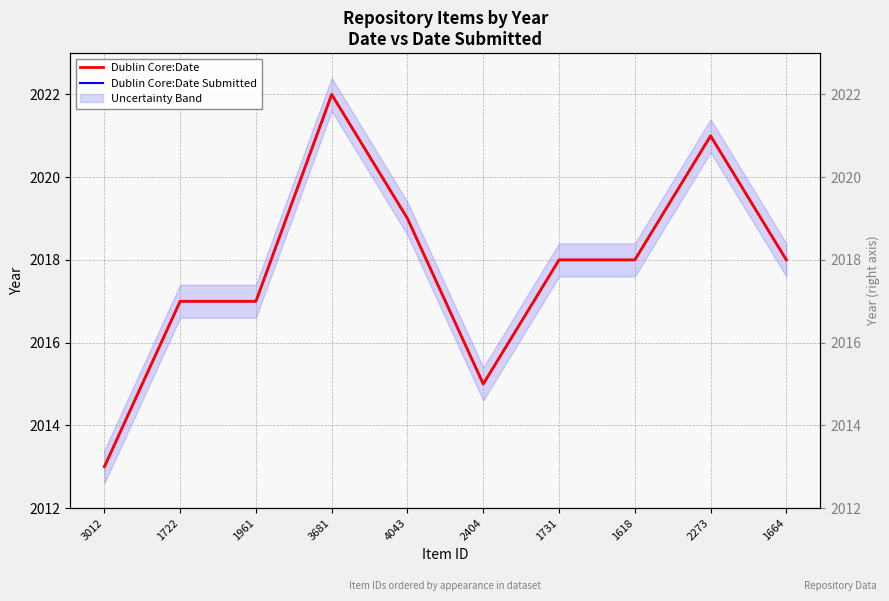

List the labels in order of Dublin Core:Date value, largest first.

3681, 2273, 4043, 1731, 1618, 1664, 1722, 1961, 2404, 3012